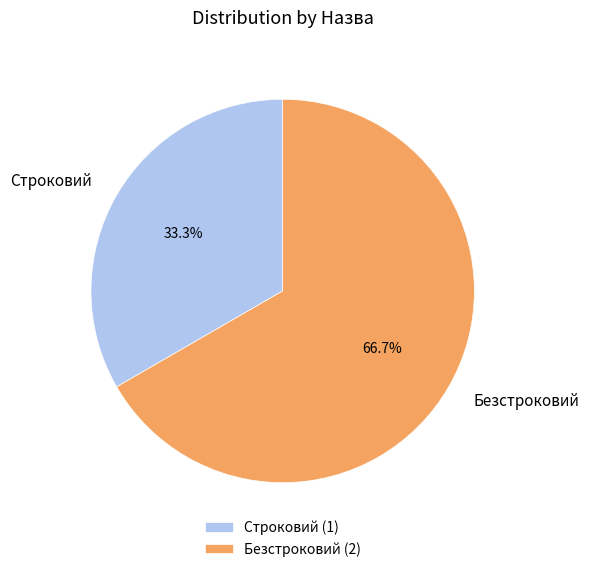

What percentage do Безстроковий and Строковий together represent?

100.0%